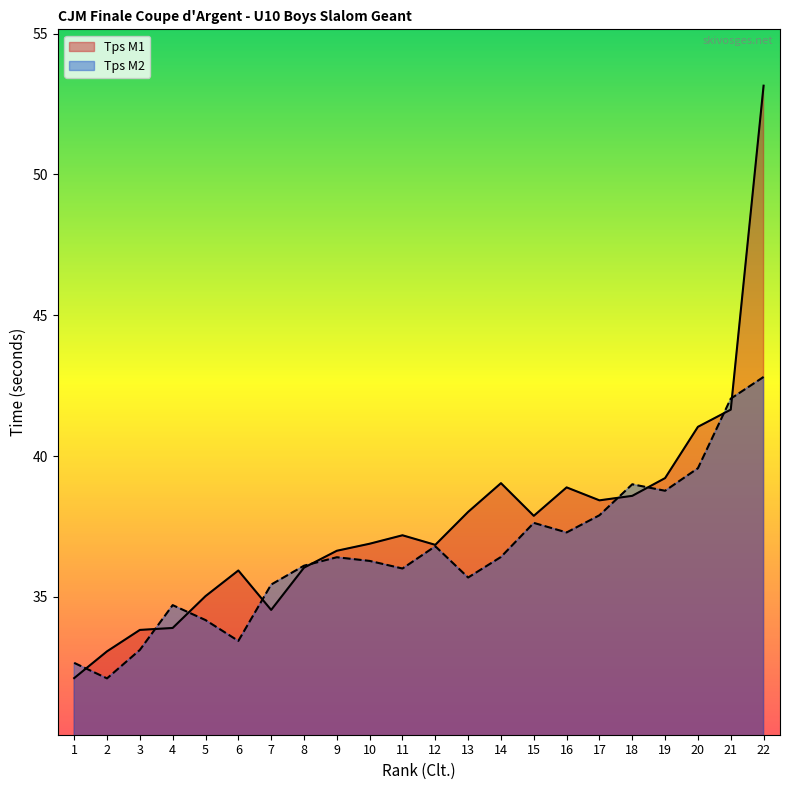

How many data points in Tps M1 are above 37?

11